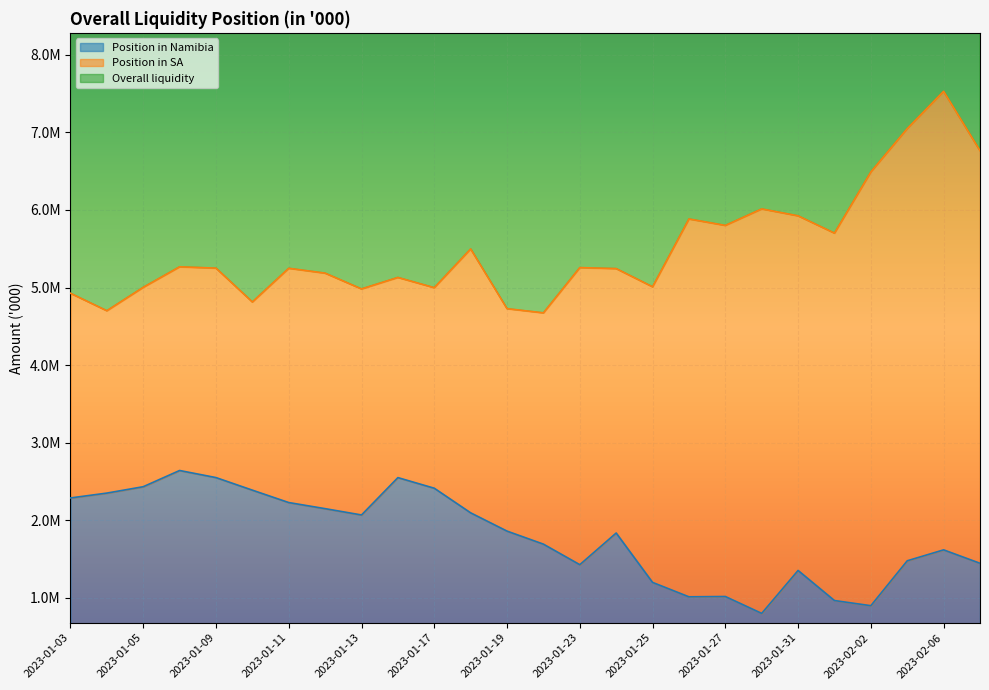

What position from the left is 2023-01-03?

1